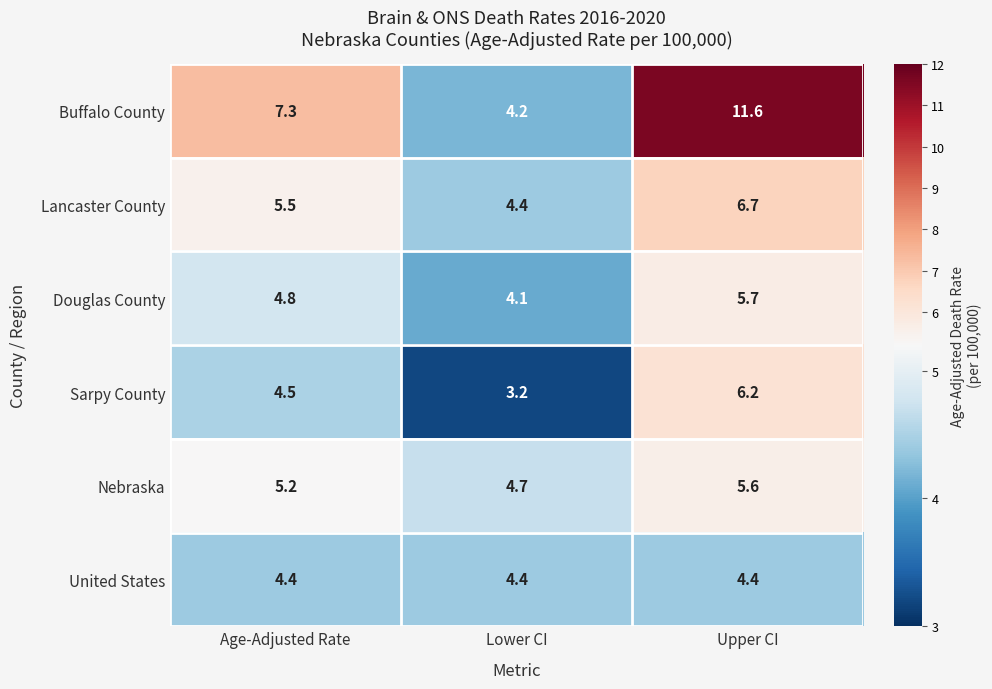

The Douglas County series shows 6.8 at Lower CI. True or false?

False